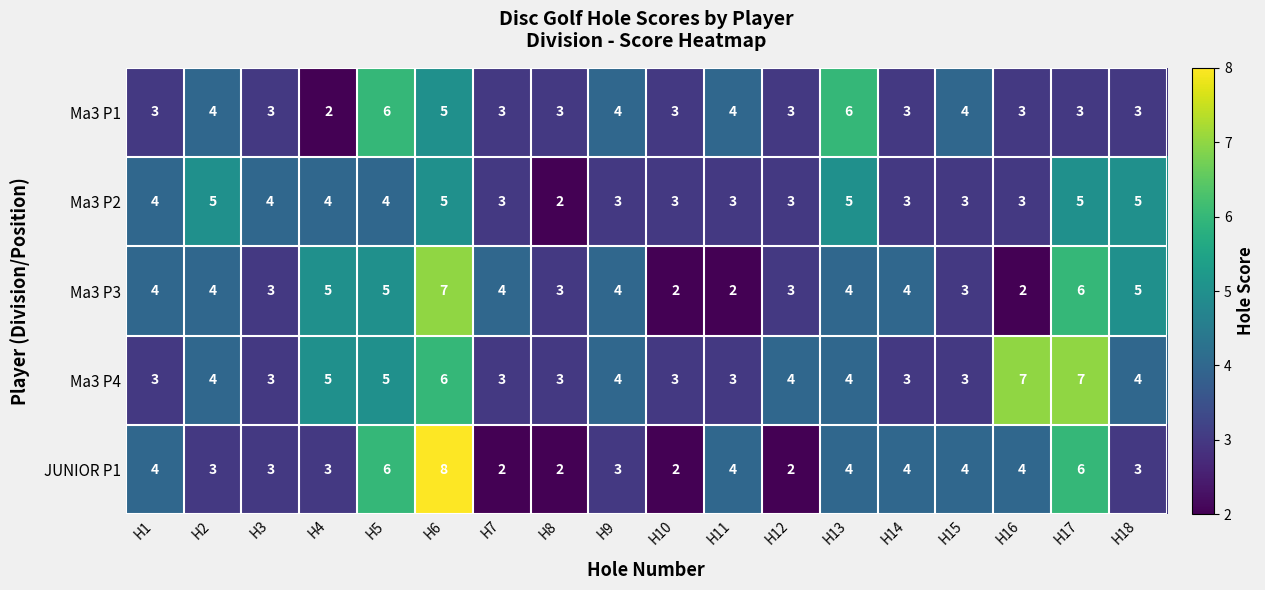

At which category is the sum across all series the highest?

H6